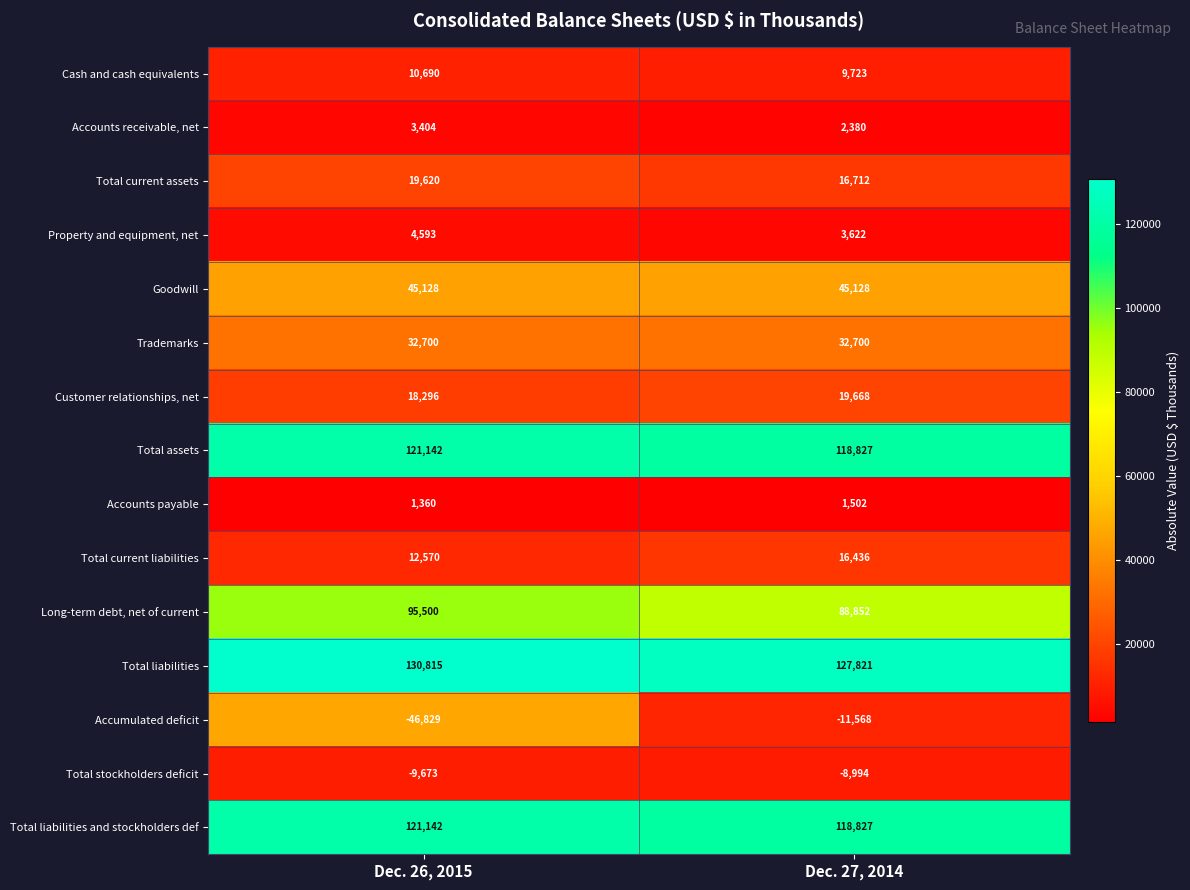

What is the difference between the maximum and minimum values in the Long-term debt, net of current series?

6648